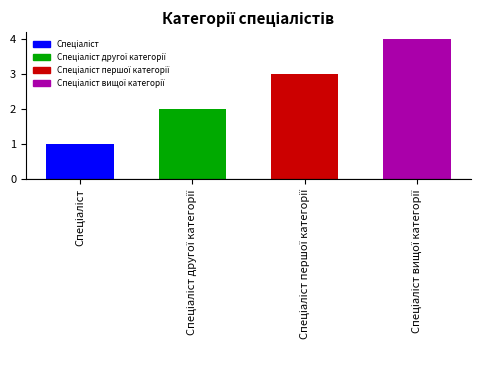

What position from the left is Спеціаліст другої категорії?

2